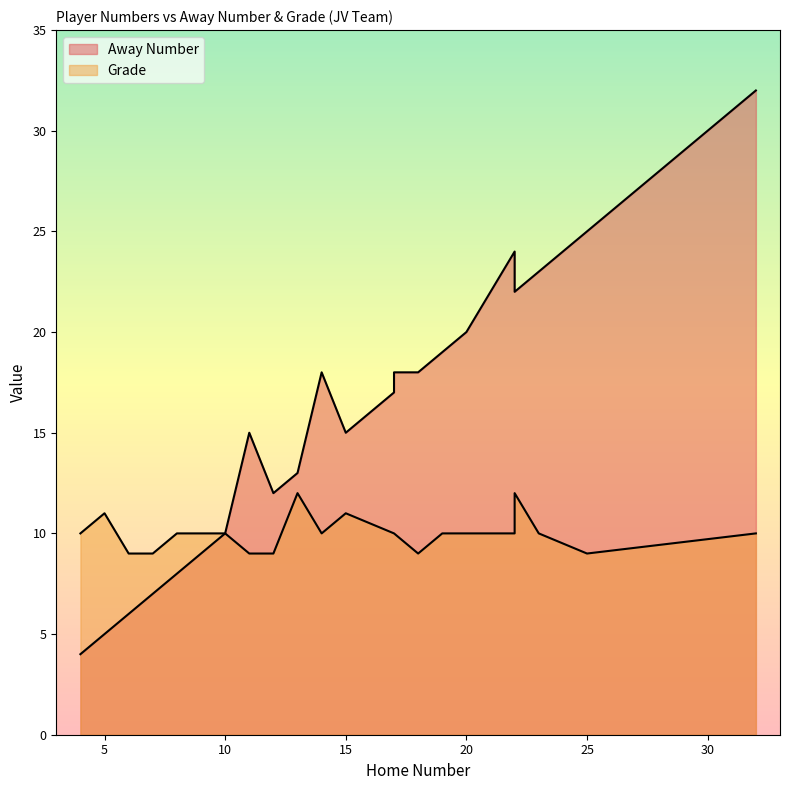

True or false: Grade has more than 0 interior local peaks.

True